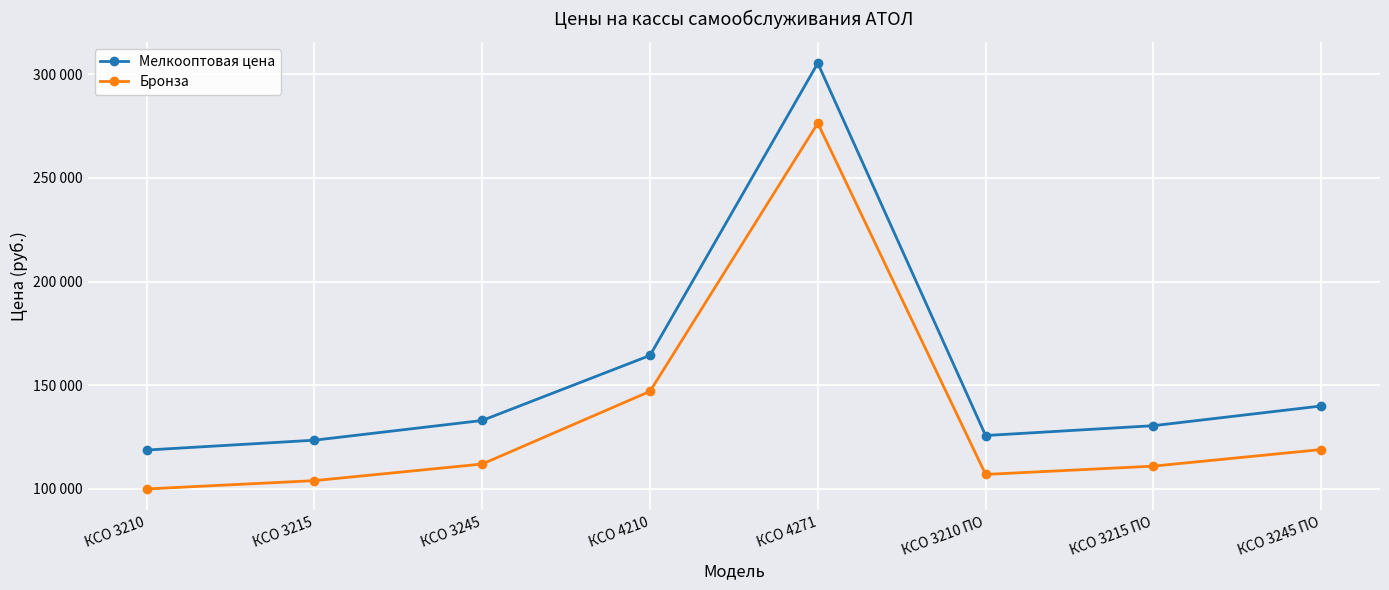

Which series has the largest total across all categories?

Мелкооптовая цена